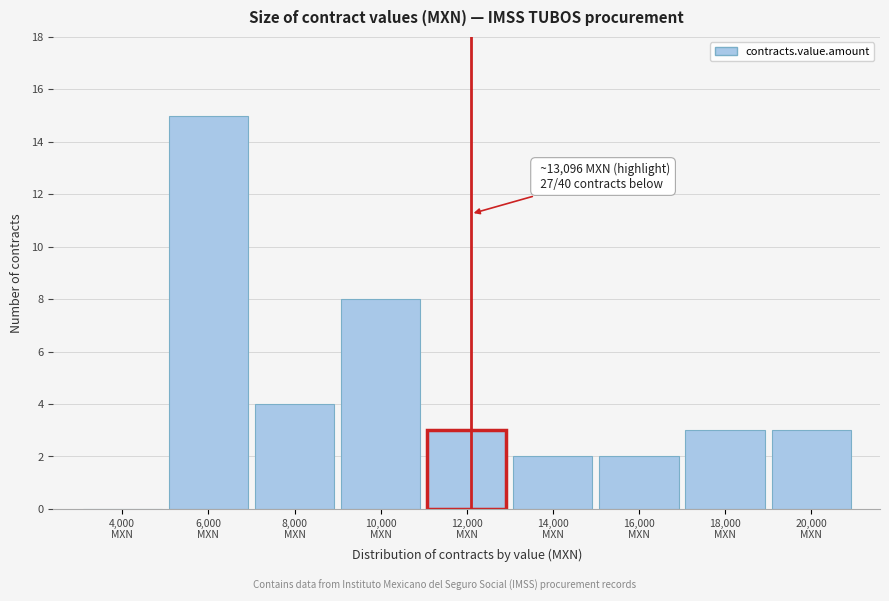

What is the maximum value shown in the chart?

15